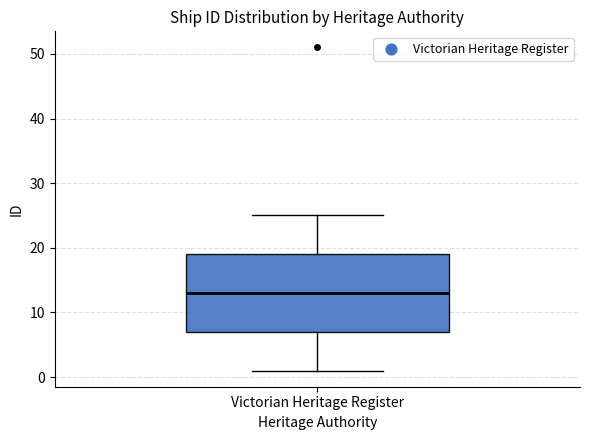

Transcribe this box plot: give where the median line is, the range the box spans, and where the two whiskers end, as read against the y-axis. The values are not printed on the chart, so give them approximately, as read against the axis.

median 13, box 7 to 19, whiskers 1 to 25